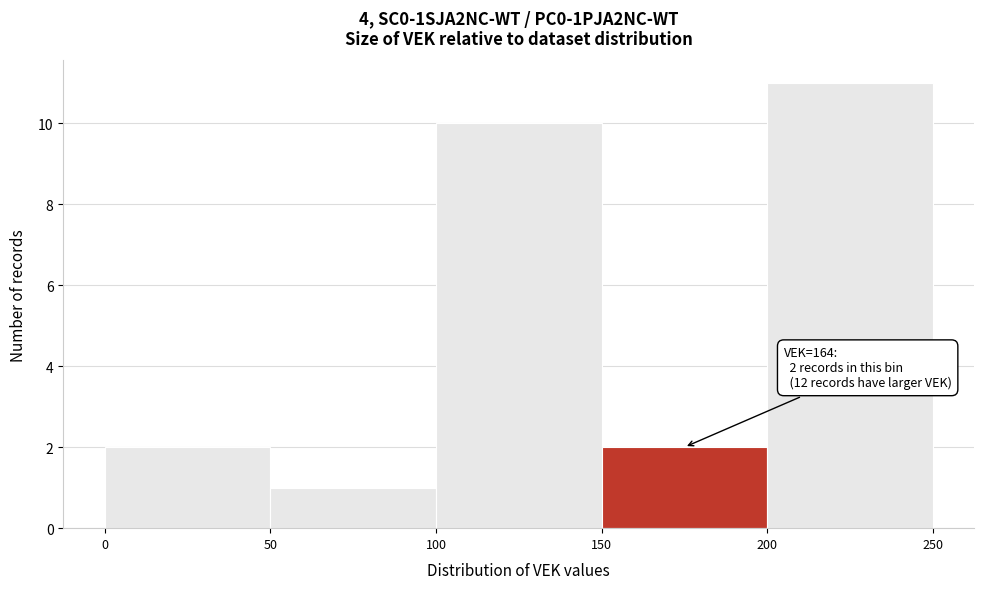

Over which range of the x-axis is the bar tallest?

200 to 250